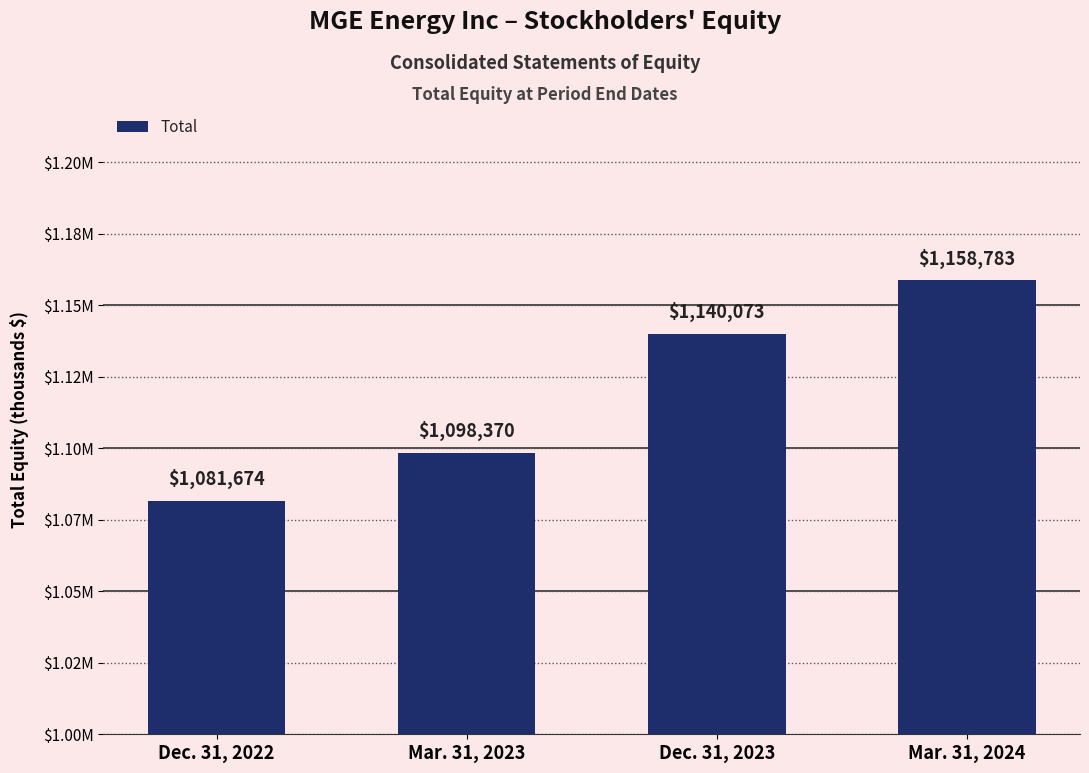

At which label does the data first exceed 1140073?

Mar. 31, 2024